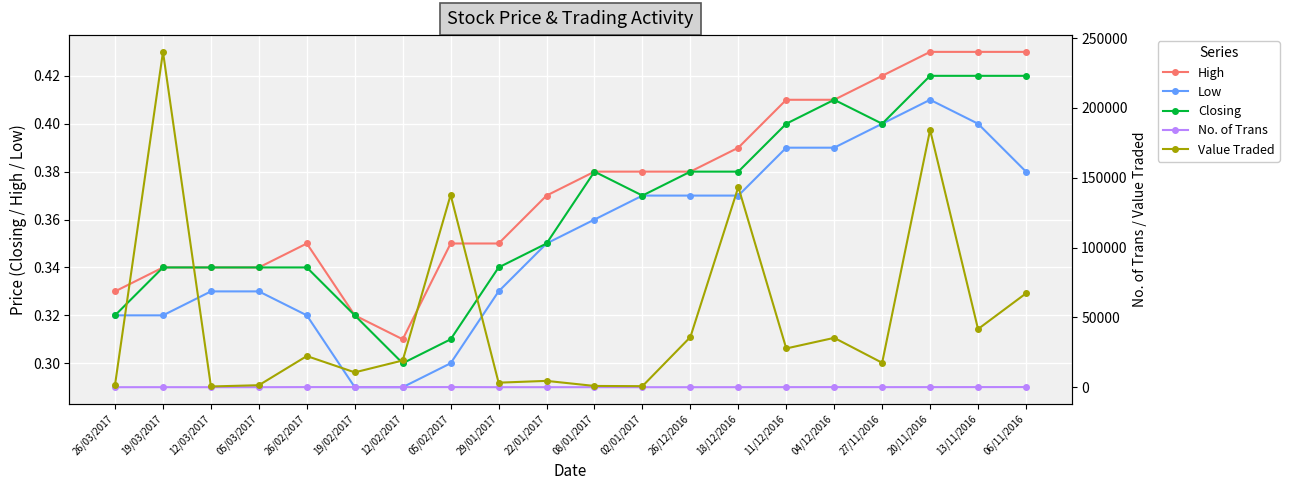

What is the maximum value for Closing?

0.4